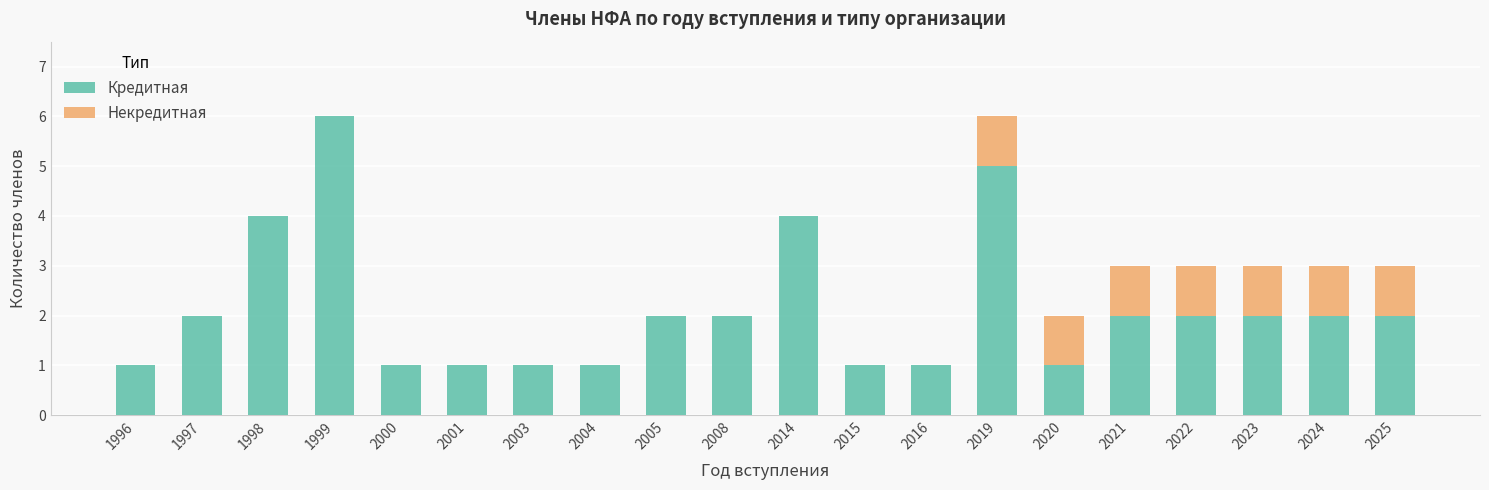

What is the sum of all Кредитная values?

43